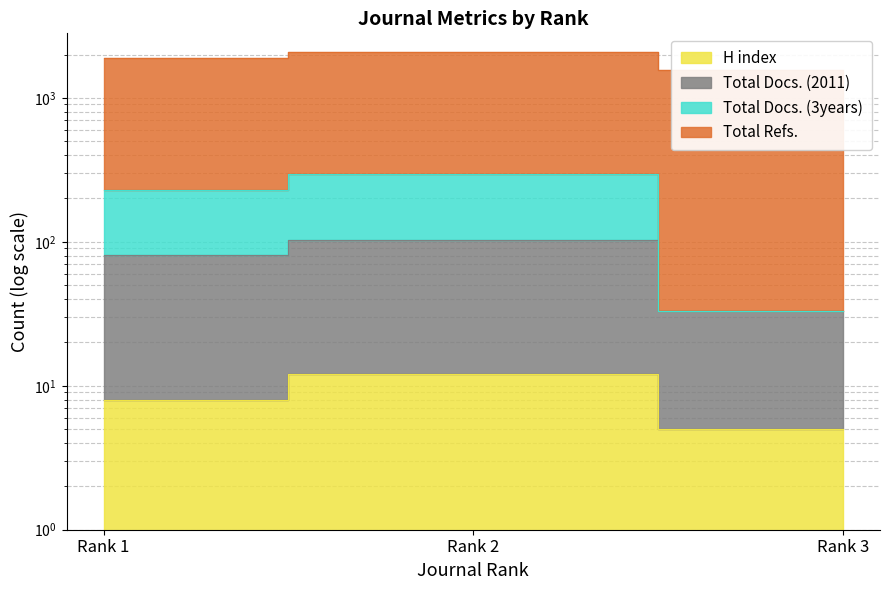

Does the chart display data point markers on the line(s)?

No